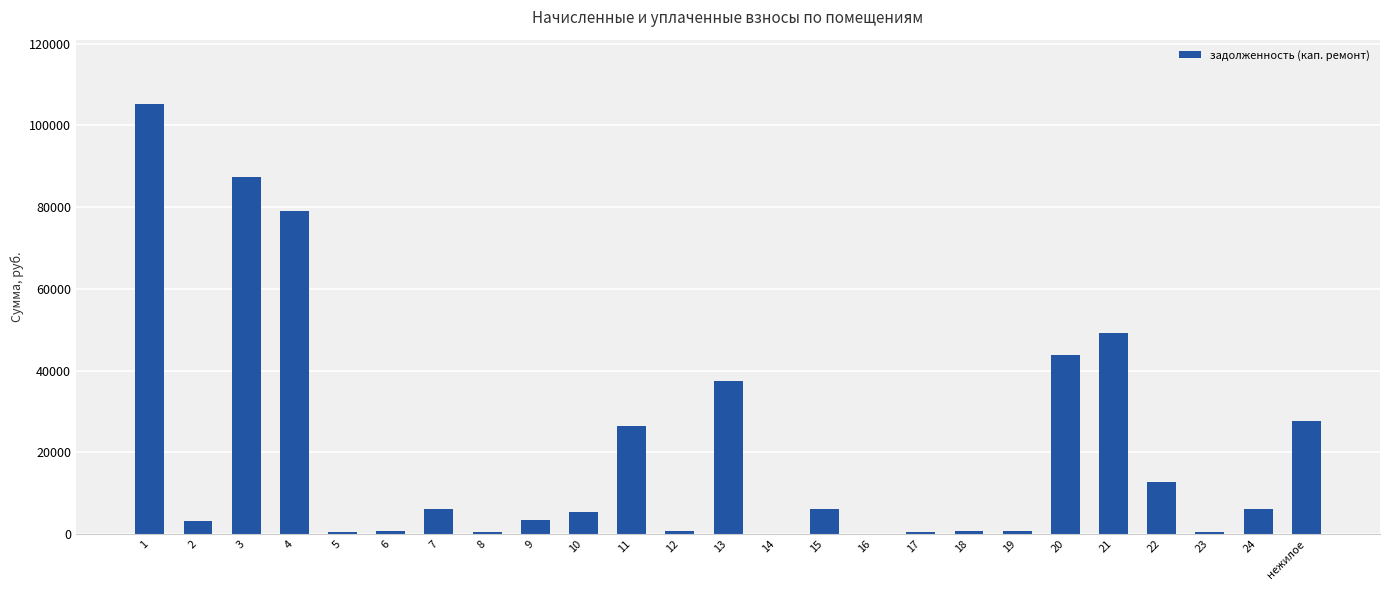

What is the change in value from 1 to нежилое?

-77505.6